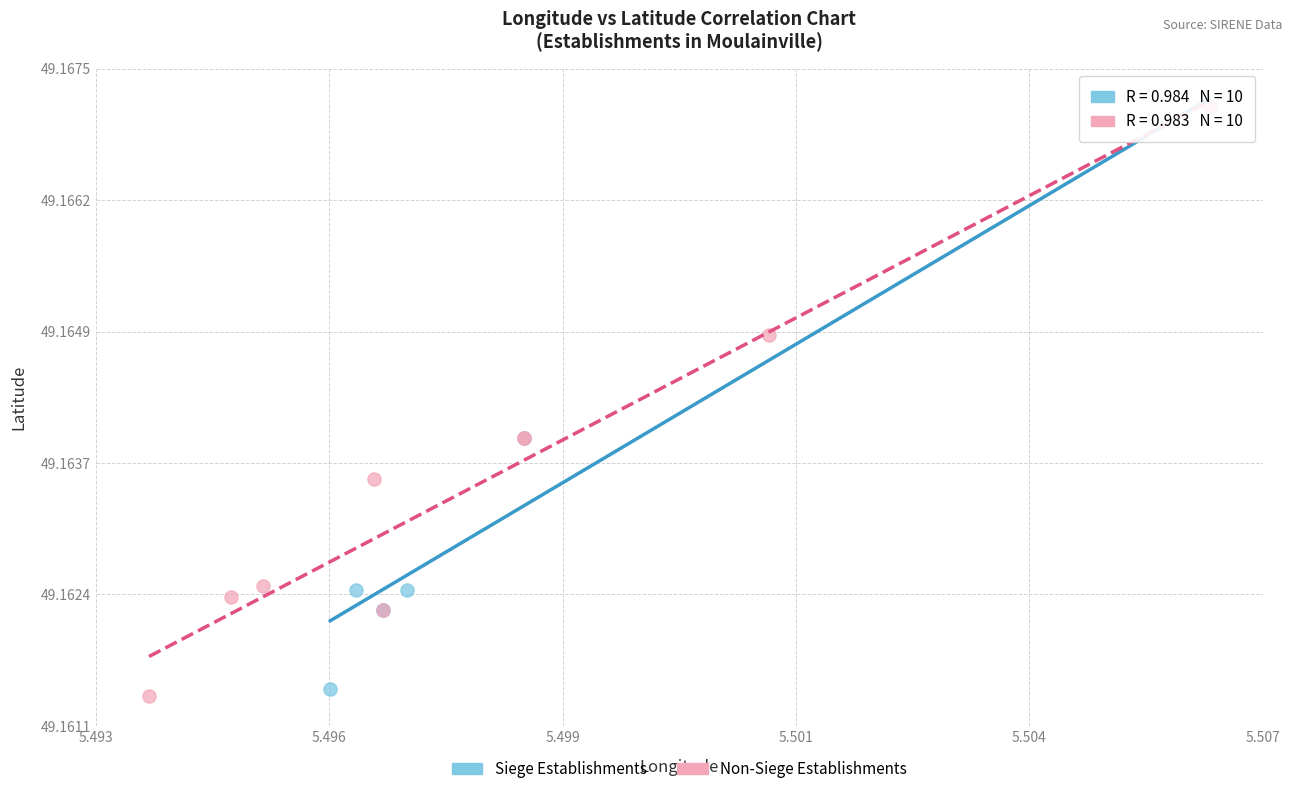

What are all the series names shown in the legend?

Siege Establishments, Non-Siege Establishments